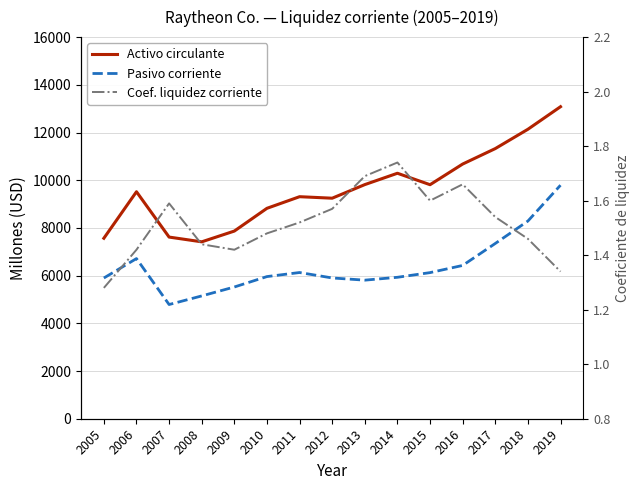

What are all the series names shown in the legend?

Activo circulante, Pasivo corriente, Coef. liquidez corriente